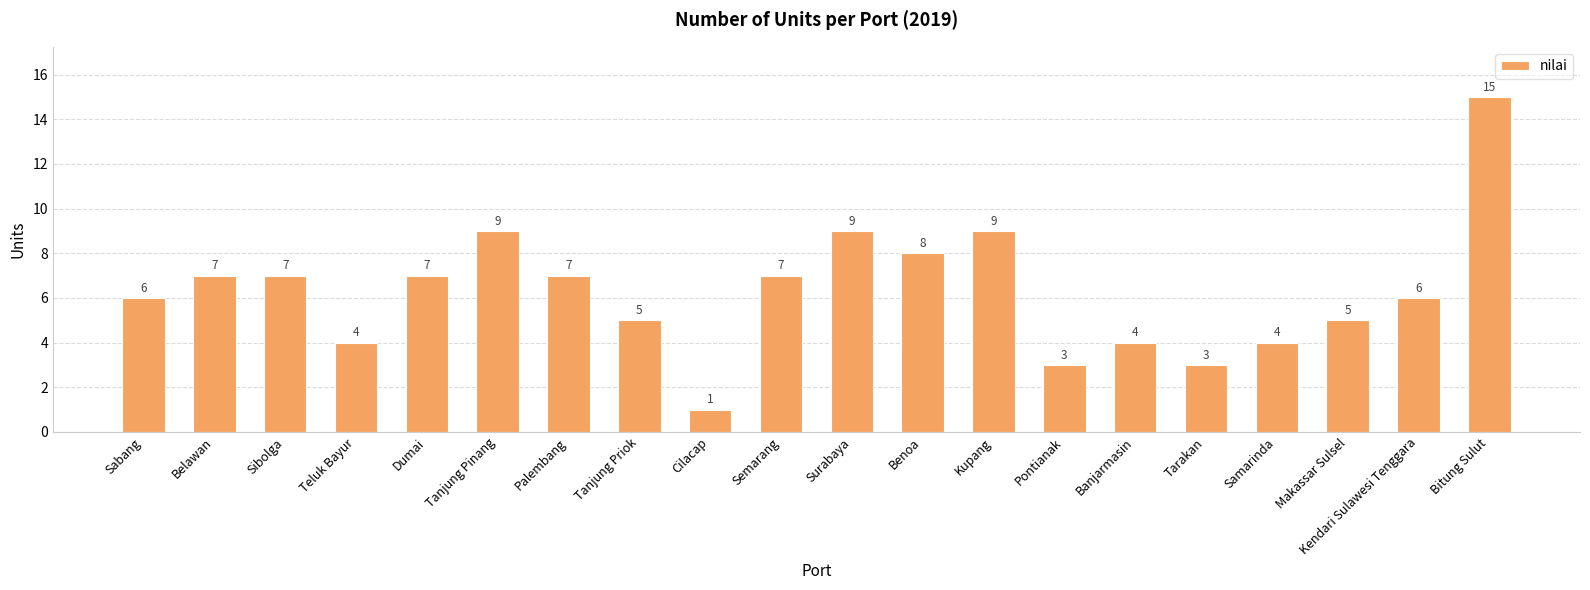

What value does the data have at Cilacap?

1